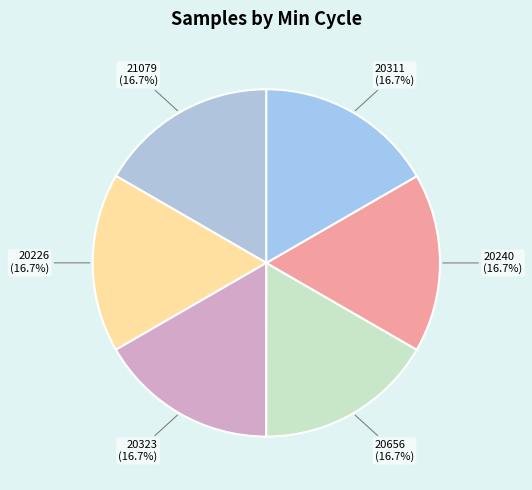

How many segments does this pie chart have?

6